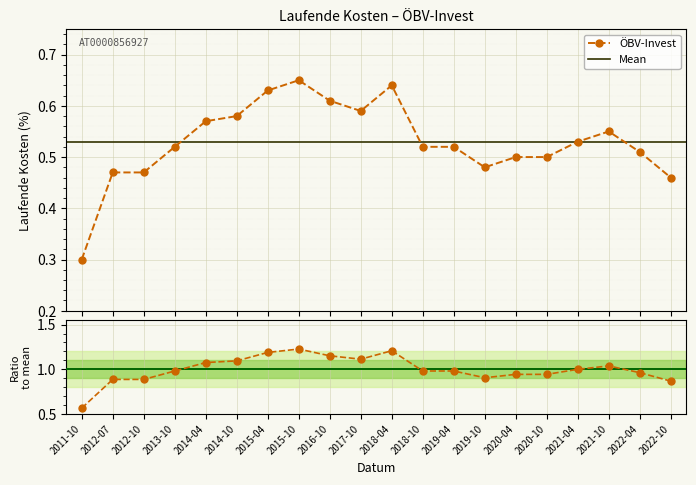

Reading left to right, extract all data points from this chart.

0.3	0.5	0.5	0.5	0.6	0.6	0.6	0.7	0.6	0.6	0.6	0.5	0.5	0.5	0.5	0.5	0.5	0.6	0.5	0.5